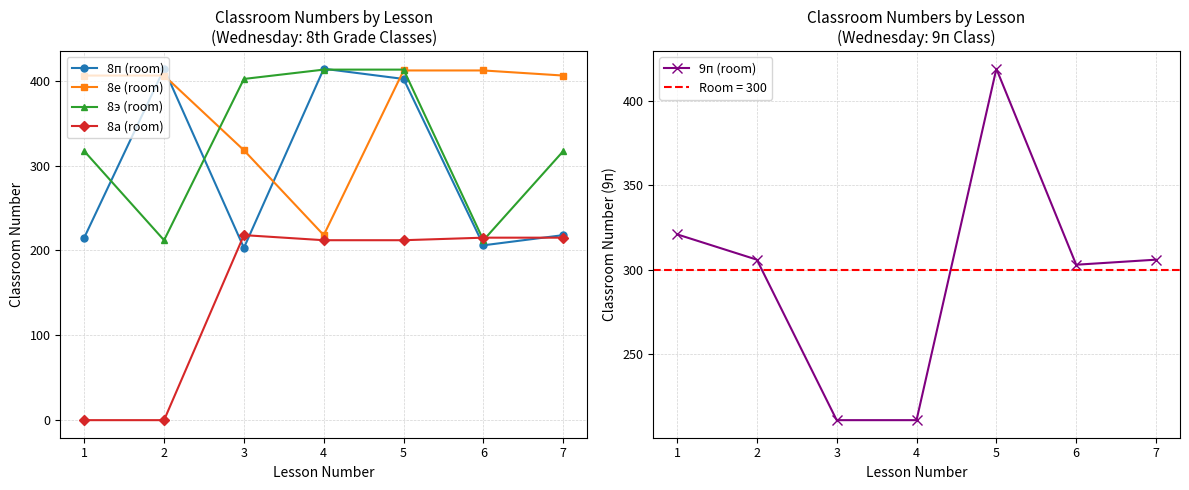

The 9п (room) series shows 321 at 1. True or false?

True